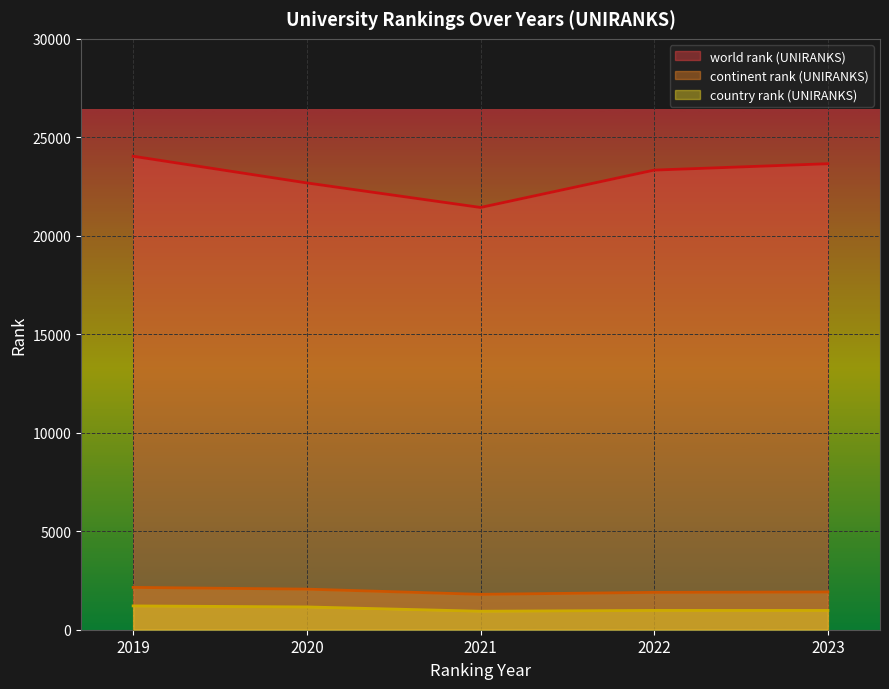

What is the average value of the world rank (UNIRANKS) series?

23032